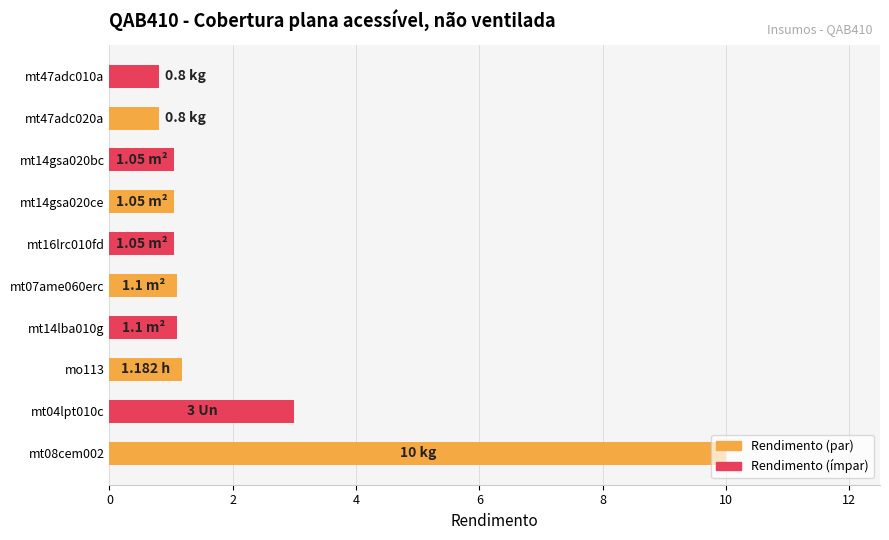

Which has a higher value, mo113 or mt47adc020a?

mo113